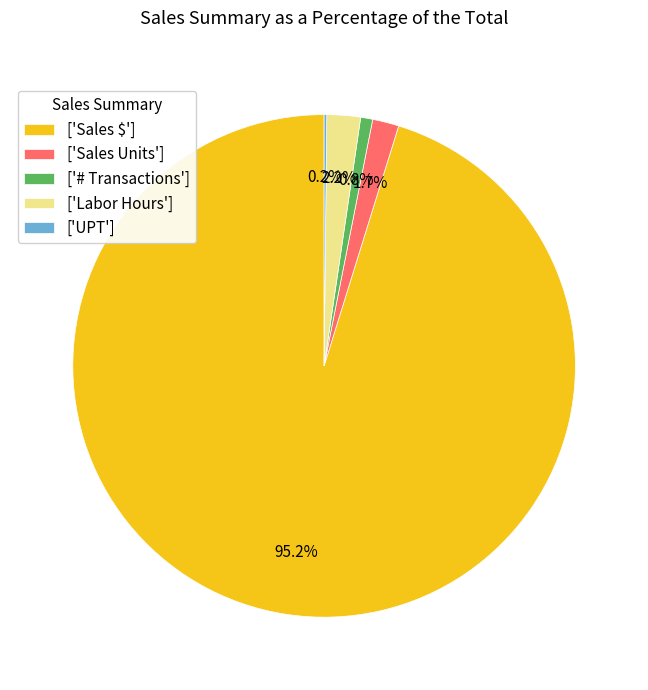

Approximately how many times larger is the value at ['Sales $'] compared to ['# Transactions']?

123.5